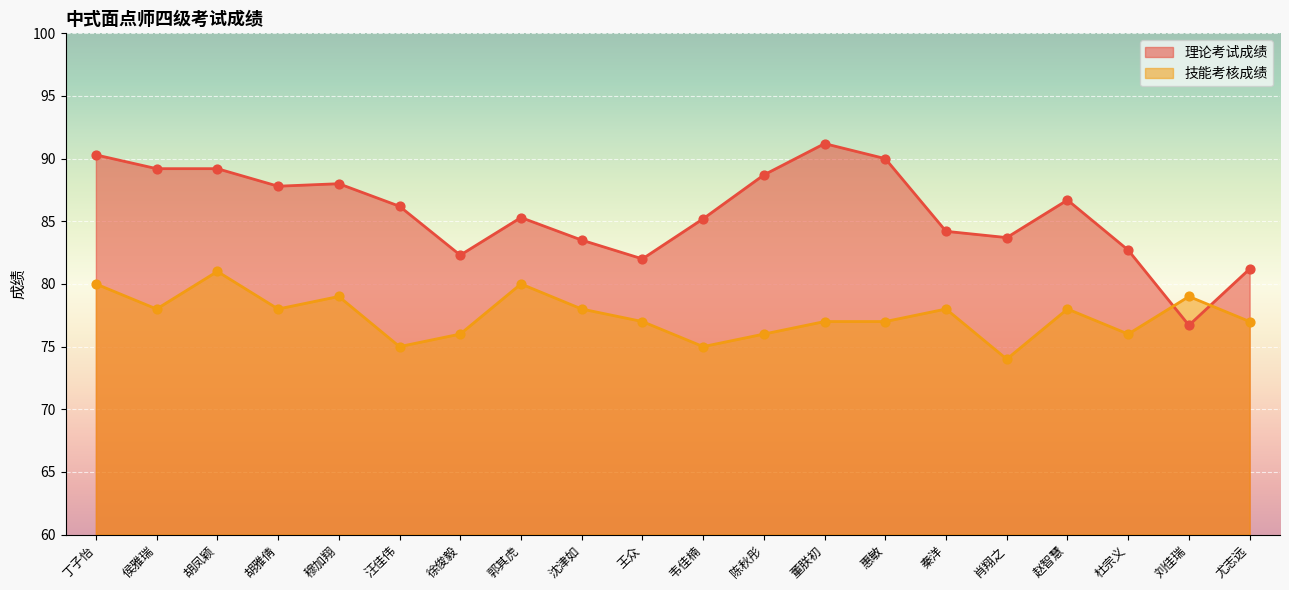

Is the value of 理论考试成绩 at 沈津如 greater than the value of 技能考核成绩 at 徐俊毅?

Yes